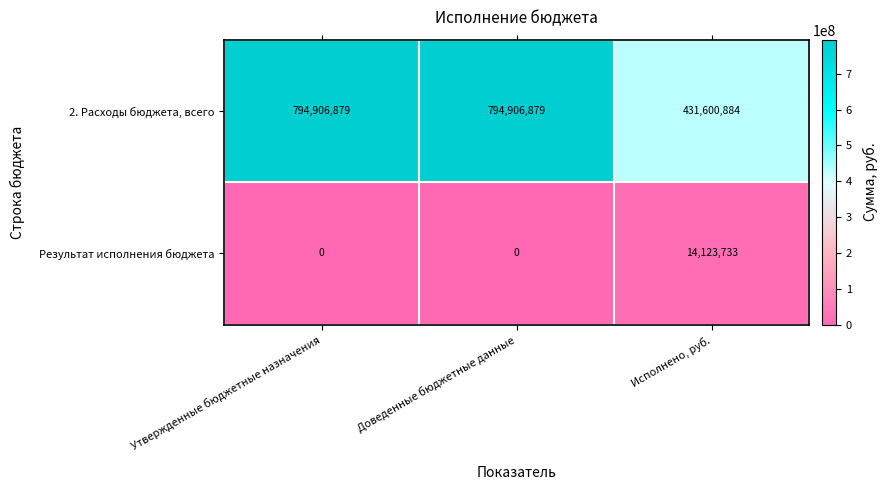

Rank the series by their maximum value, from lowest to highest.

Результат исполнения бюджета, 2. Расходы бюджета, всего